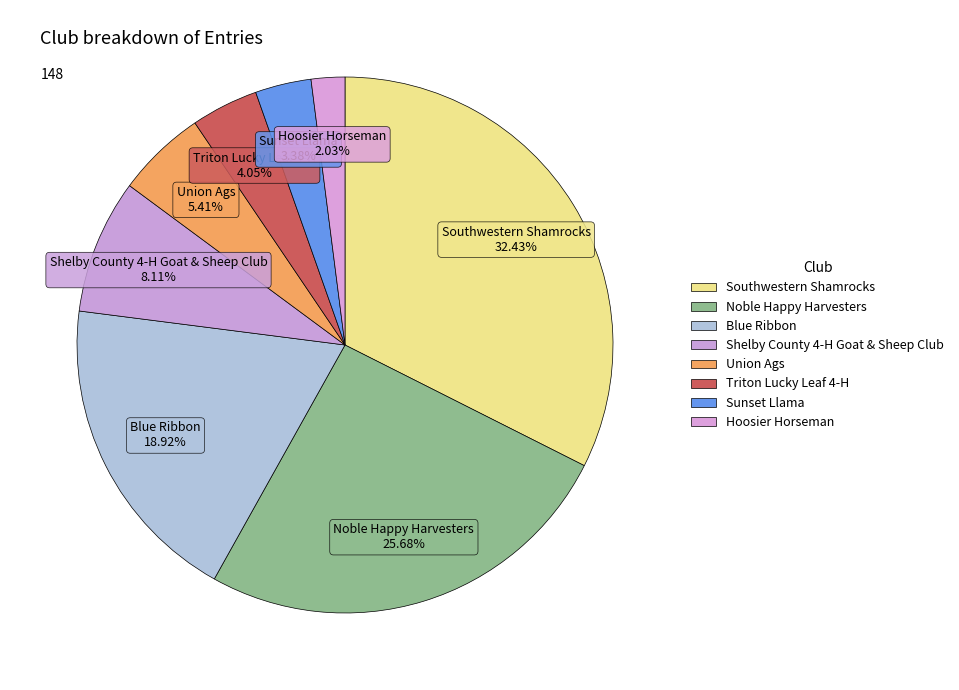

Does Shelby County 4-H Goat & Sheep Club account for over 50% of the chart?

No